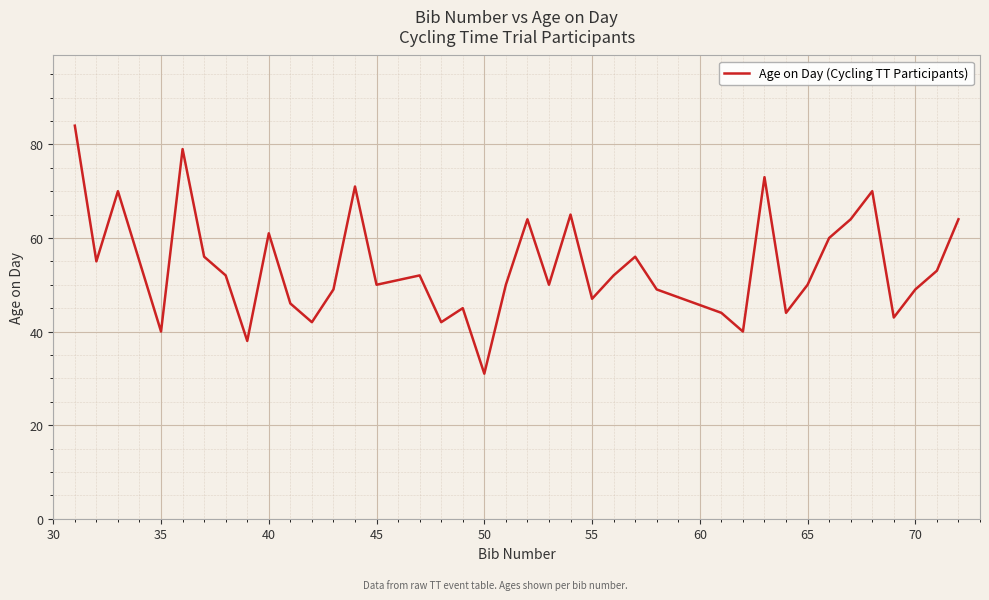

What is the minimum value shown in the chart?

31